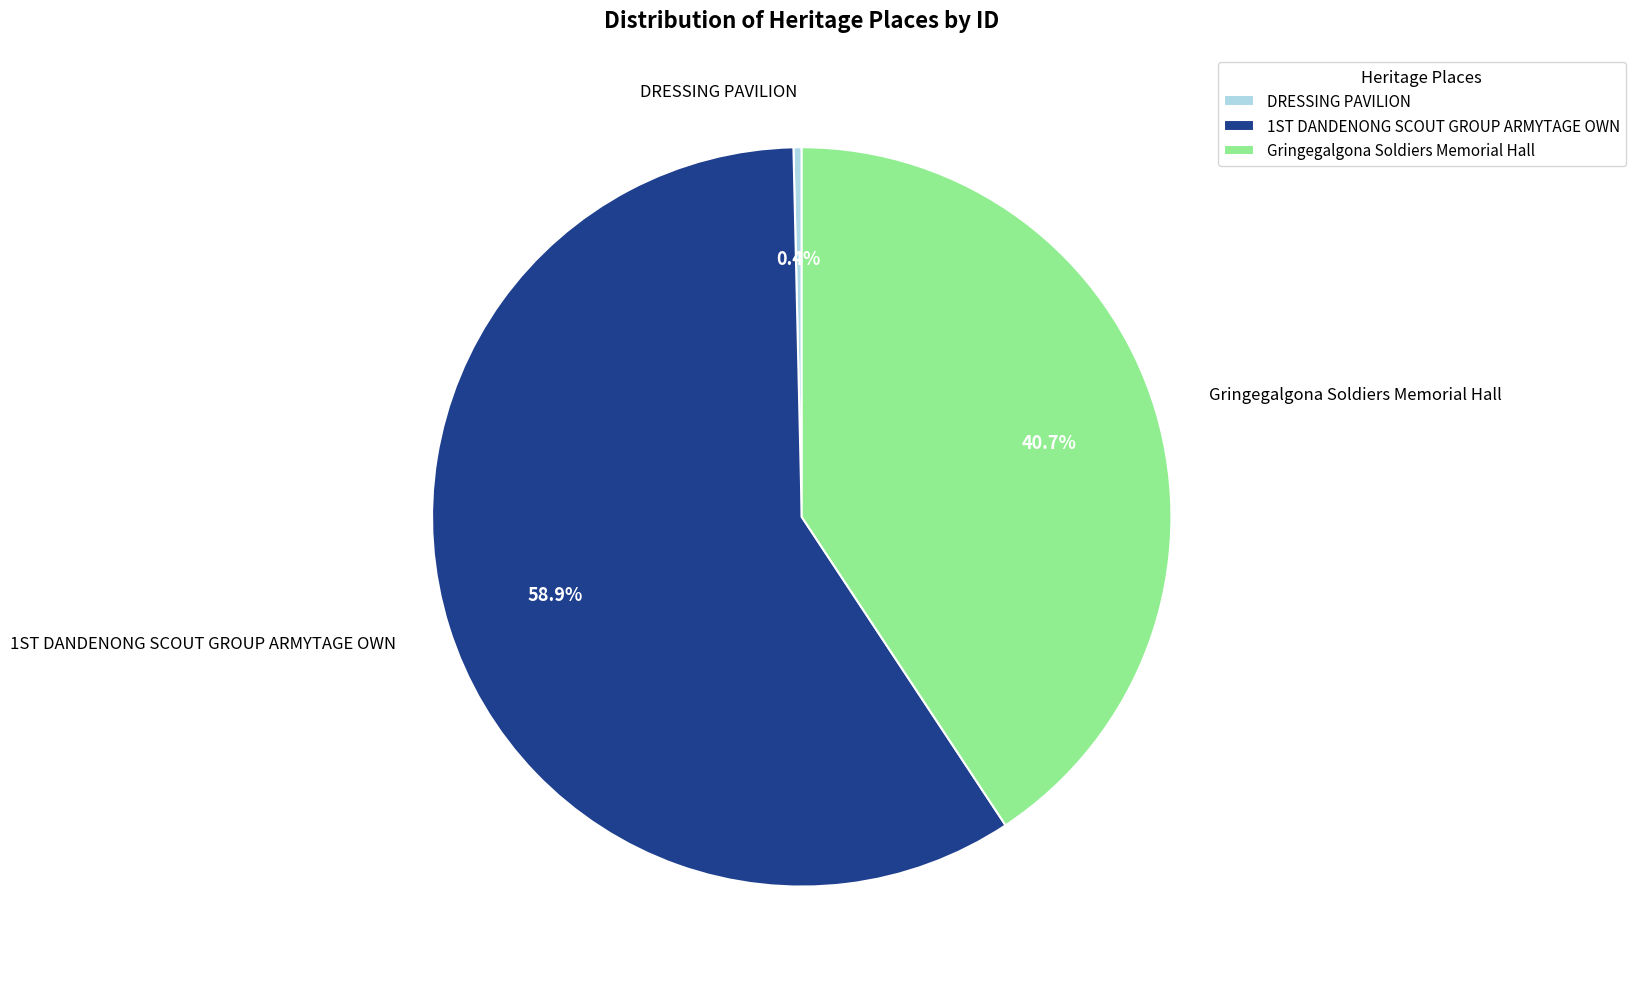

Which slice represents more than half of the pie?

1ST DANDENONG SCOUT GROUP ARMYTAGE OWN